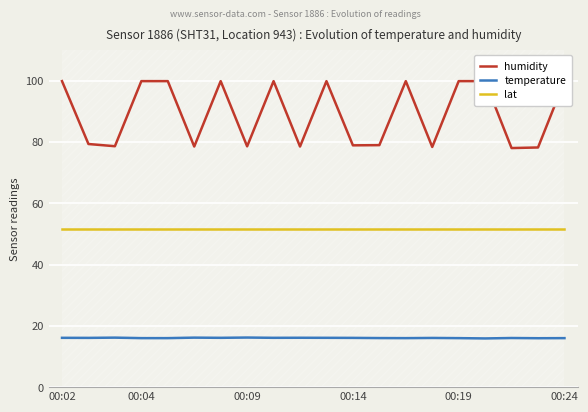

List the series in order of their peak value, lowest first.

temperature, lat, humidity